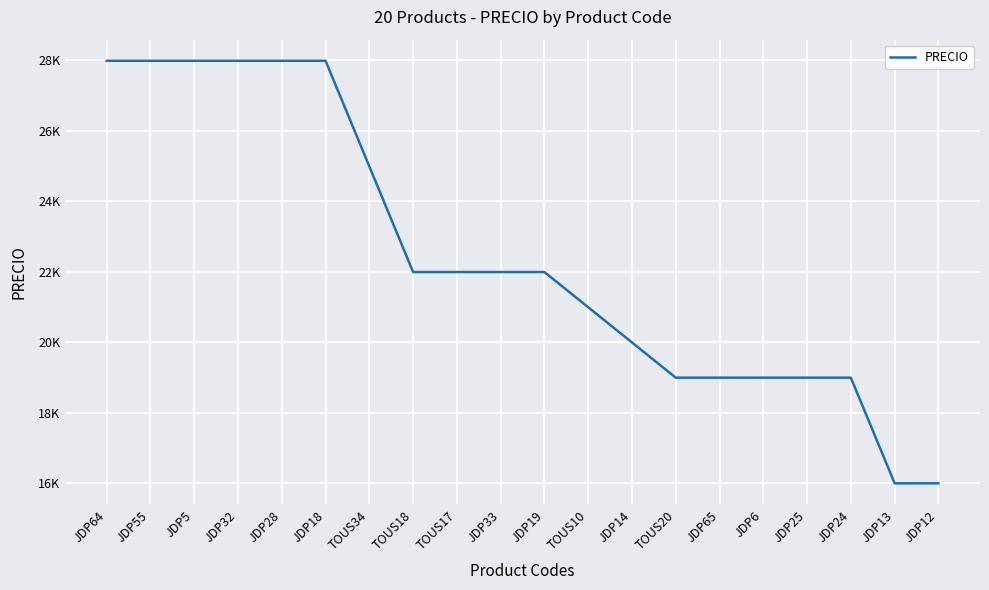

Is this an area chart (filled region under the line)?

No